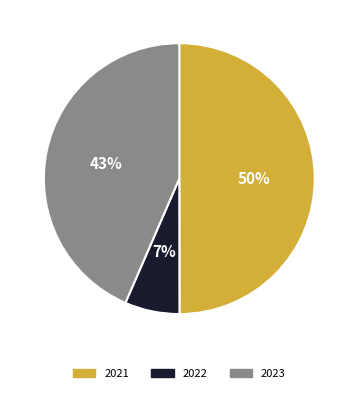

Which slice is the smallest?

2022